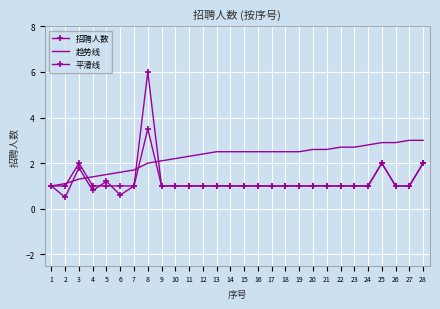

Which series ends up on top after the final intersection of 趋势线 and 招聘人数?

趋势线